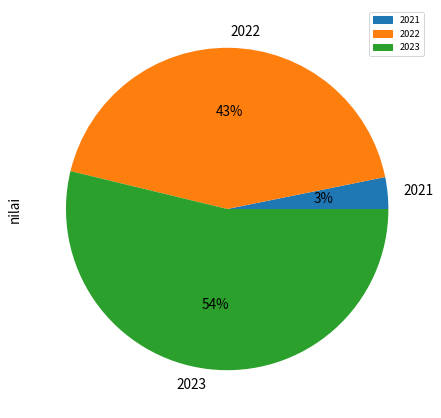

Is it true that 2021 is 3% of the pie?

True